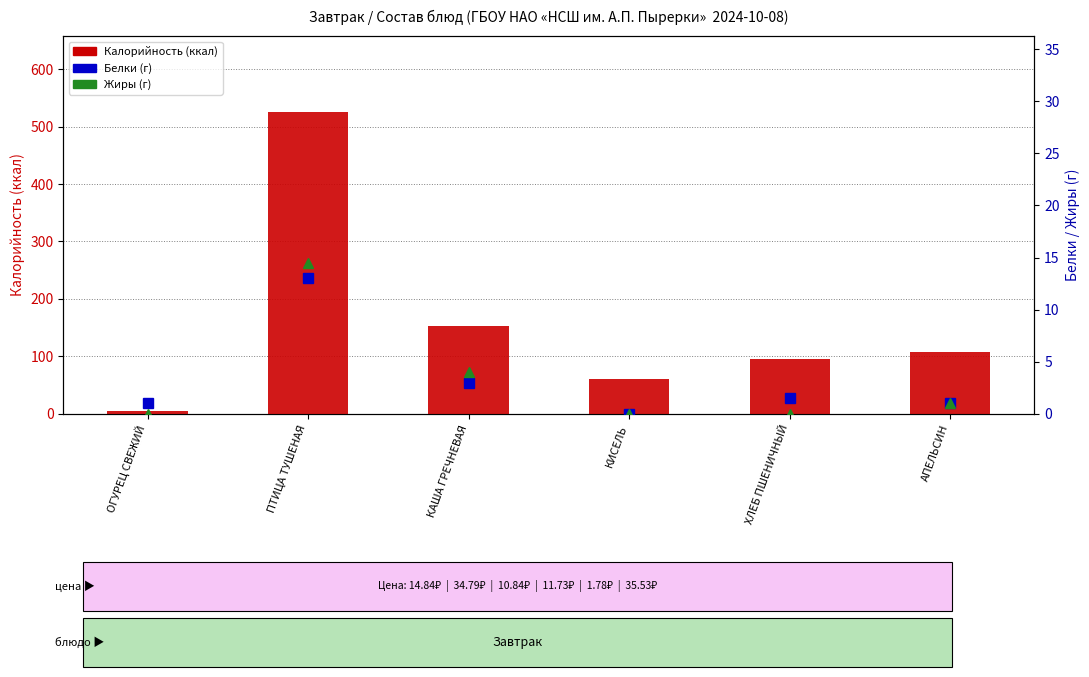

How many values in the Белки (г) series exceed 1?

3